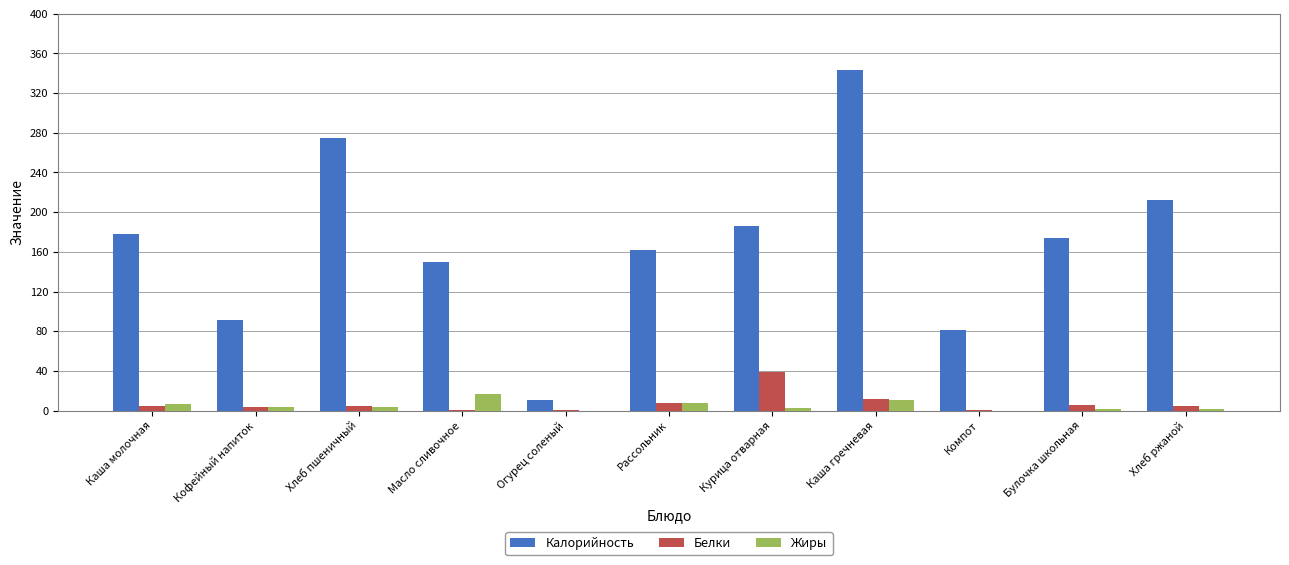

Is the value of Белки at Хлеб пшеничный greater than the value of Калорийность at Булочка школьная?

No